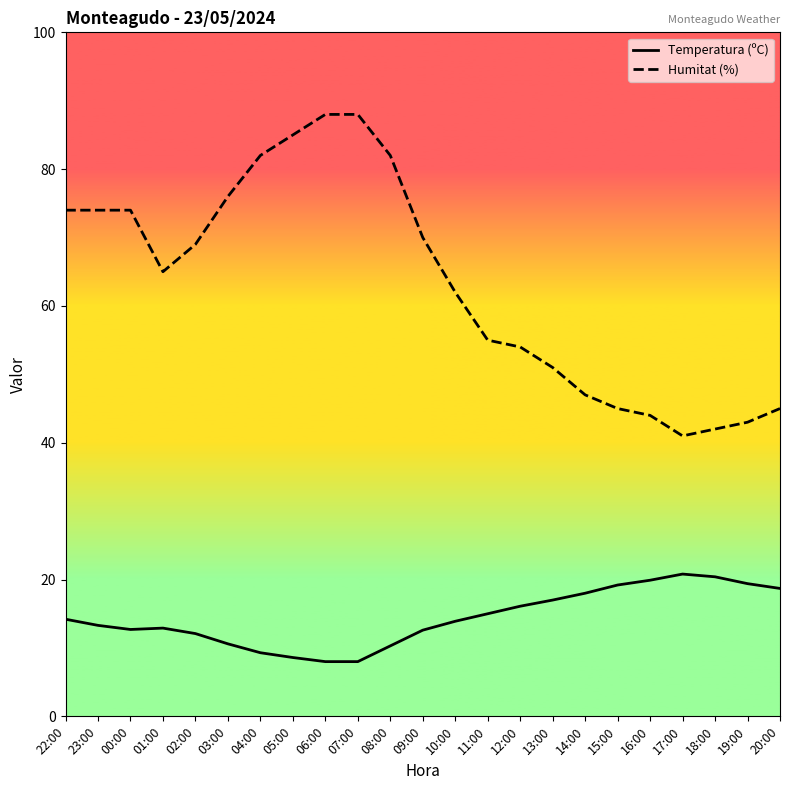

The Temperatura (ºC) series shows 7.6 at 14:00. True or false?

False